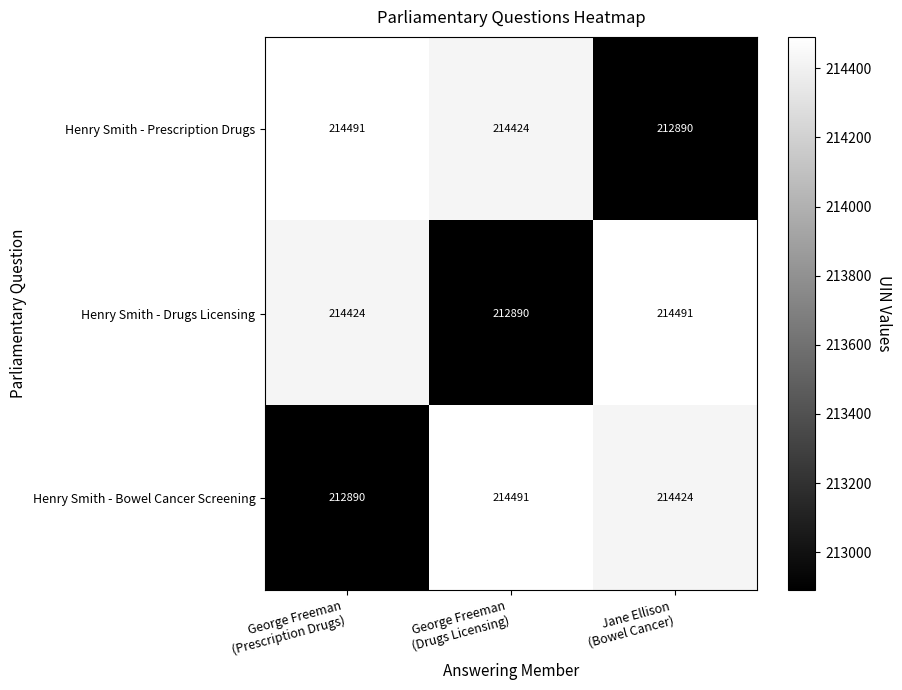

What is the minimum value shown in the chart?

212890